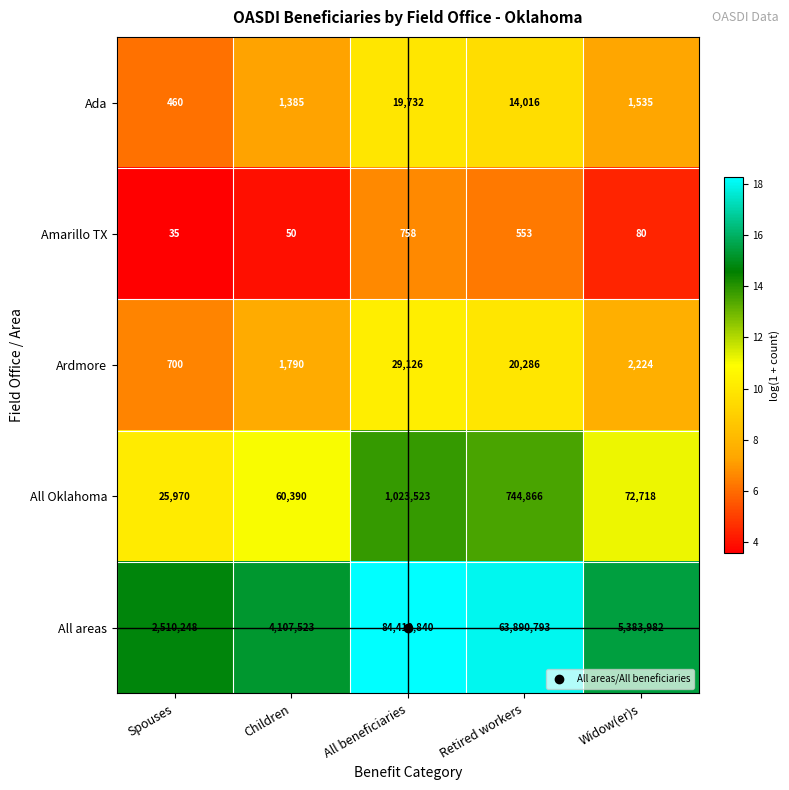

Which category has the highest value across all series?

All beneficiaries